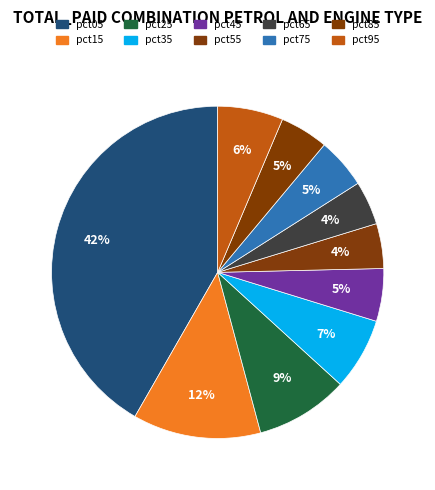

The pct95 slice represents 18% of the pie. True or false?

False